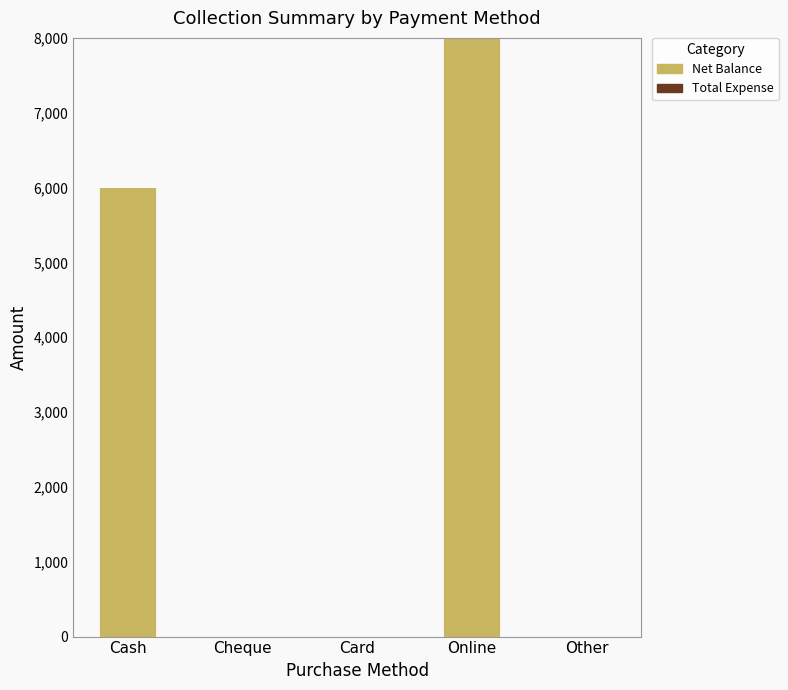

What is the greatest value displayed?

8000